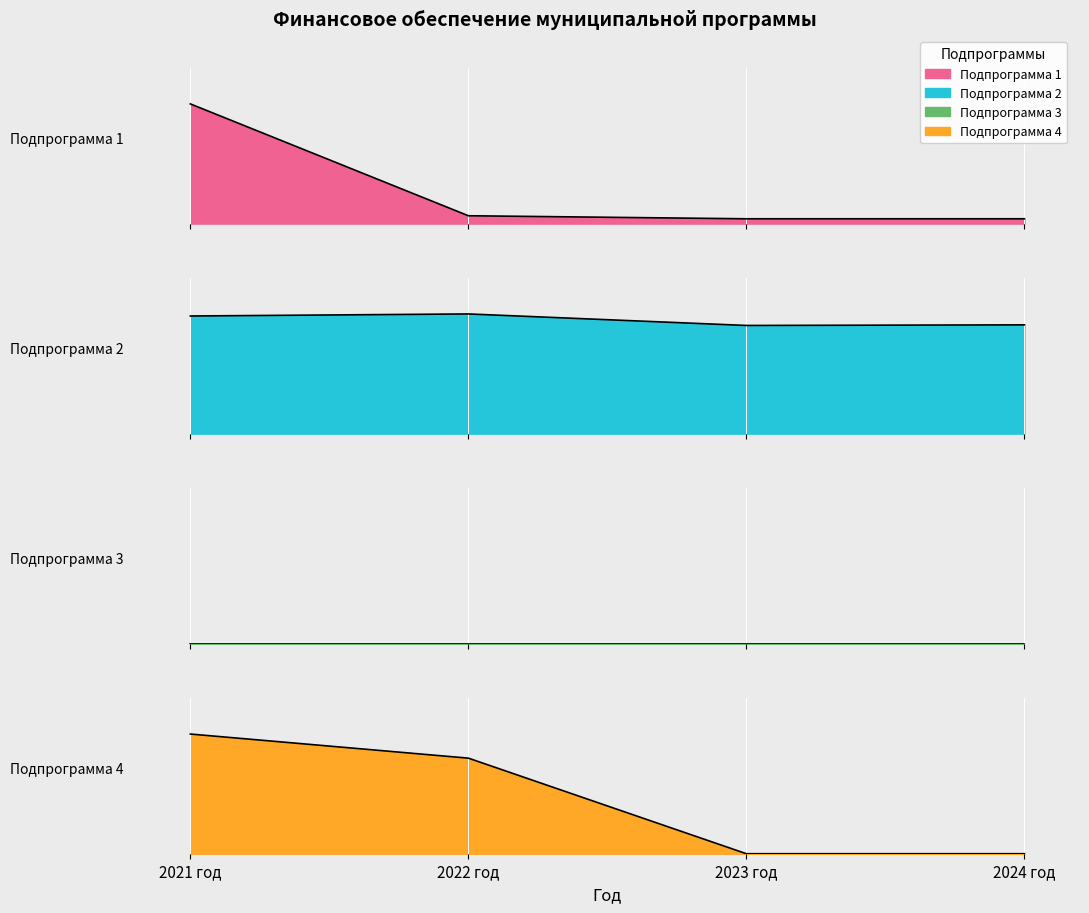

What is the sum of all Подпрограмма 2 values?

84733.2